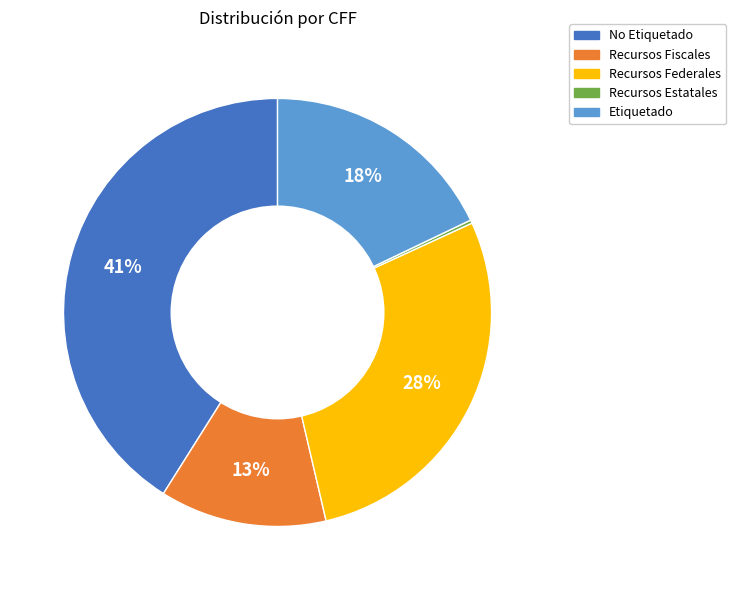

What is the ratio of the value at No Etiquetado to the value at Recursos Federales?

1.5